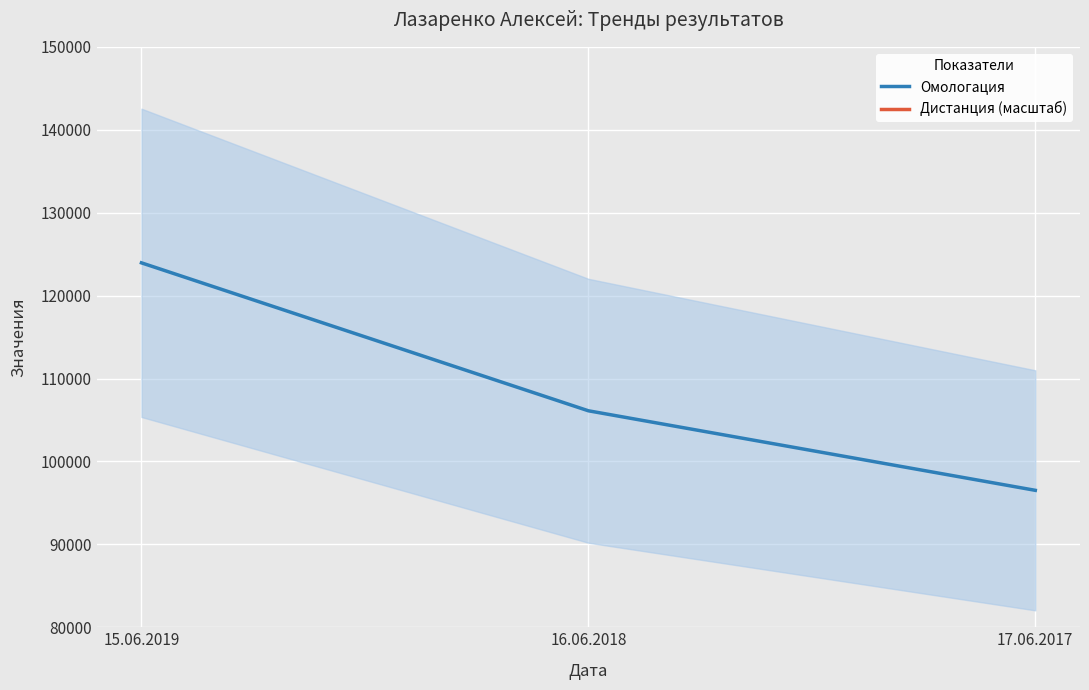

Is it true that Омологация equals 123949 at 15.06.2019?

True